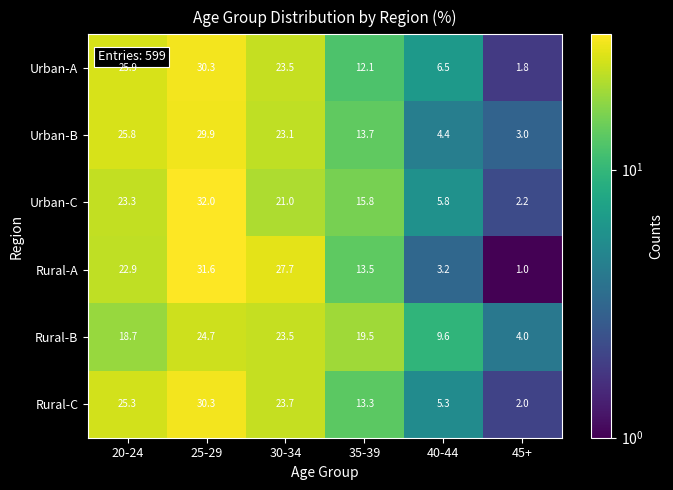

Which series has the widest spread of values?

Rural-A